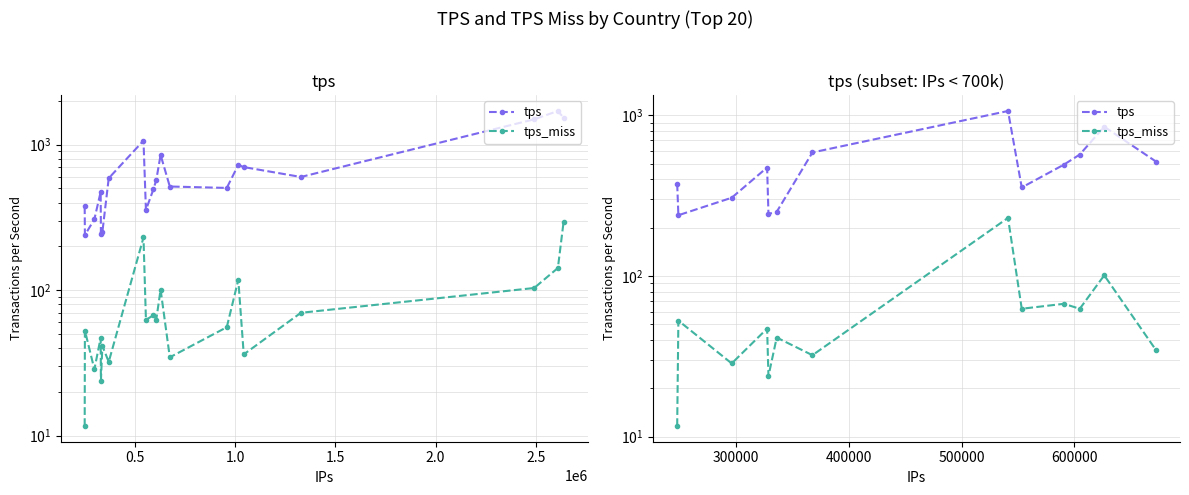

What are all the series names shown in the legend?

tps, tps_miss